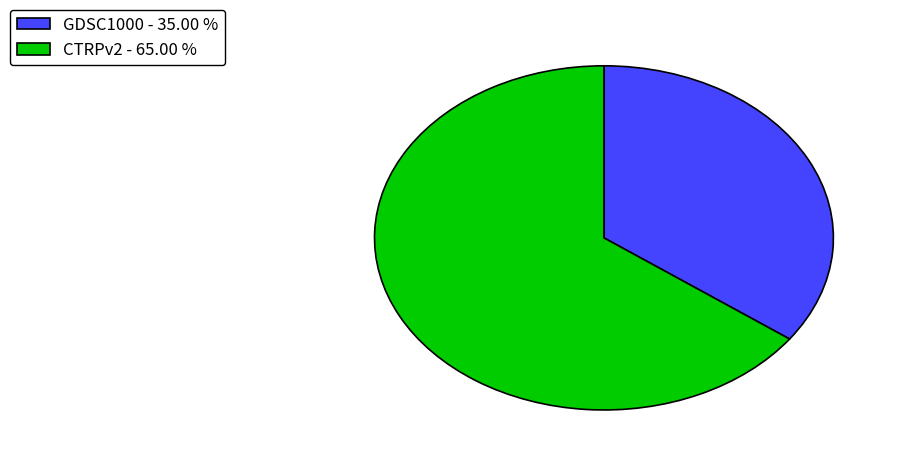

Rank the categories by value from highest to lowest.

CTRPv2 - 65.00 %, GDSC1000 - 35.00 %